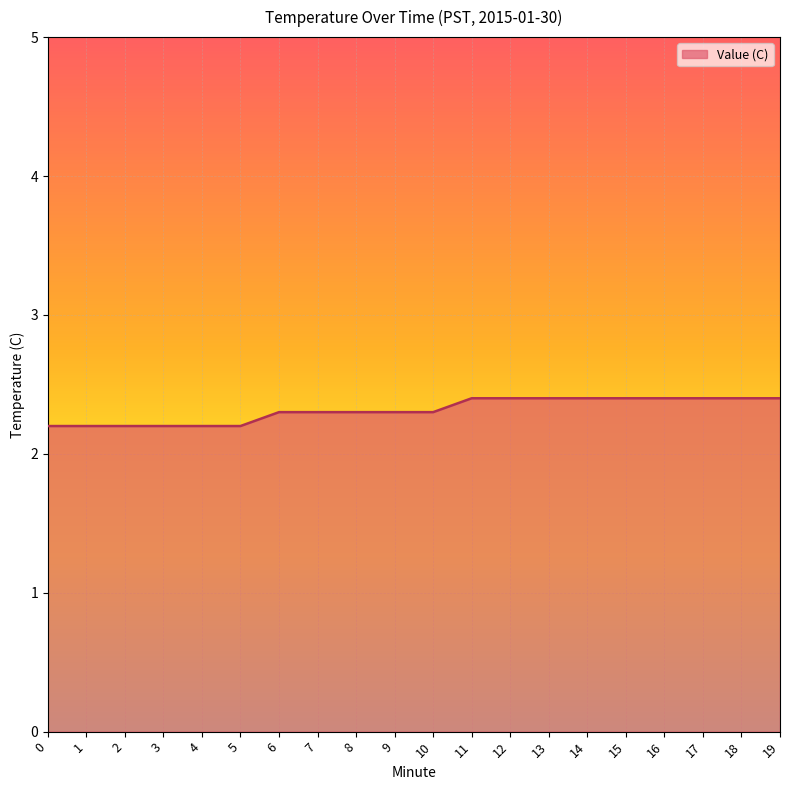

What is the minimum value shown in the chart?

2.2